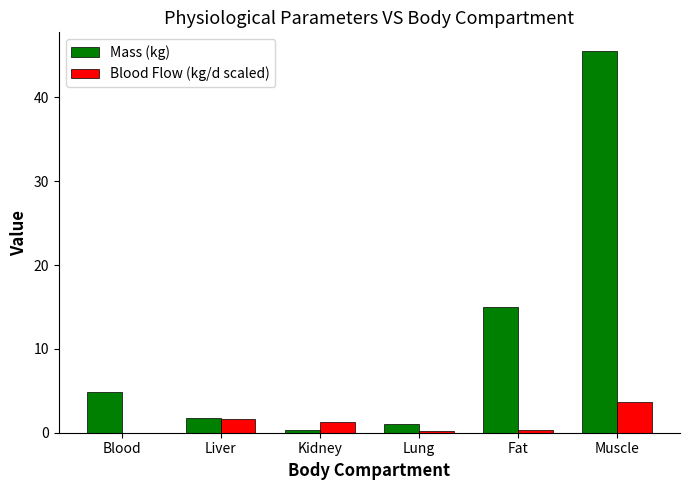

How many groups of bars are there?

6